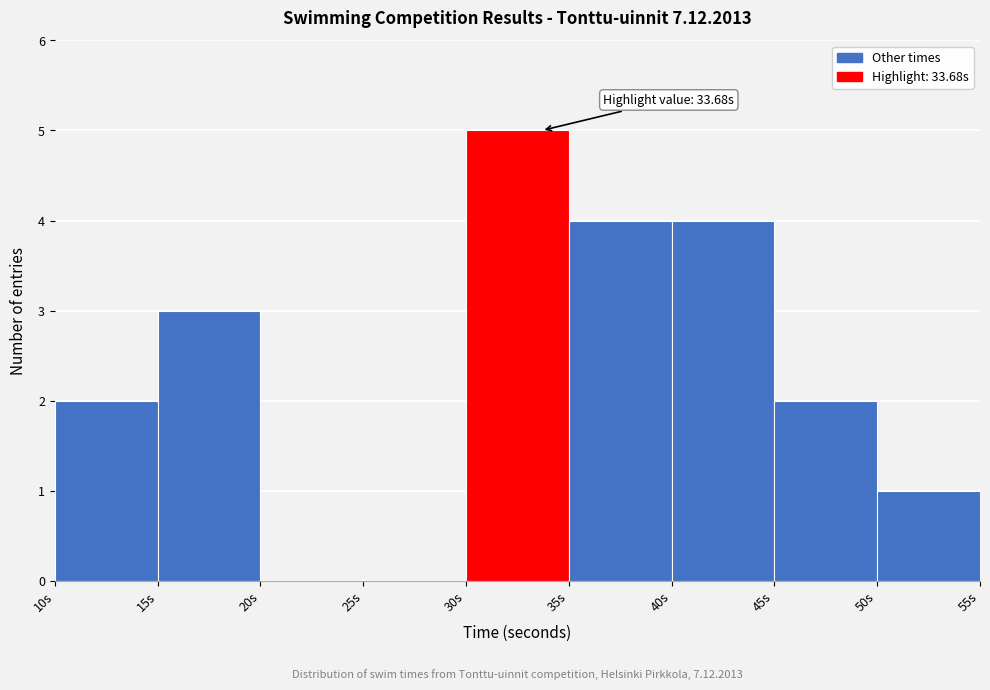

Over which range of the x-axis is the bar tallest?

30 to 35